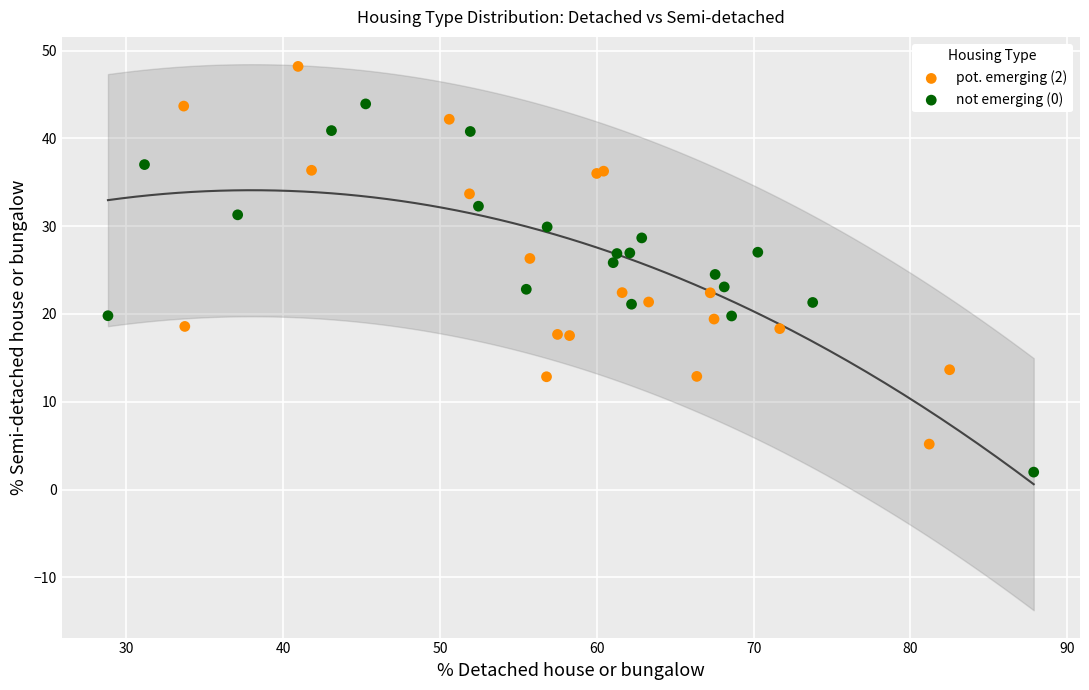

What are all the series names shown in the legend?

pot. emerging (2), not emerging (0)